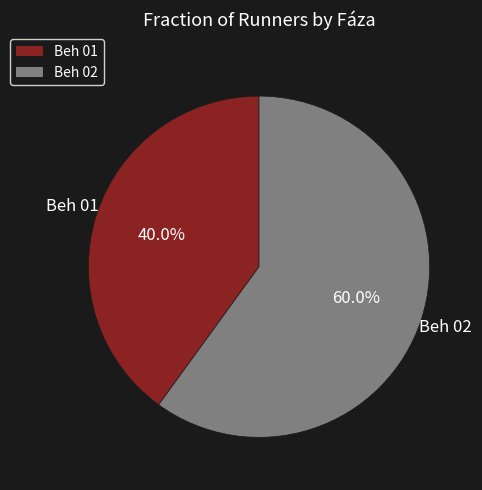

Count the number of slices in the pie.

2